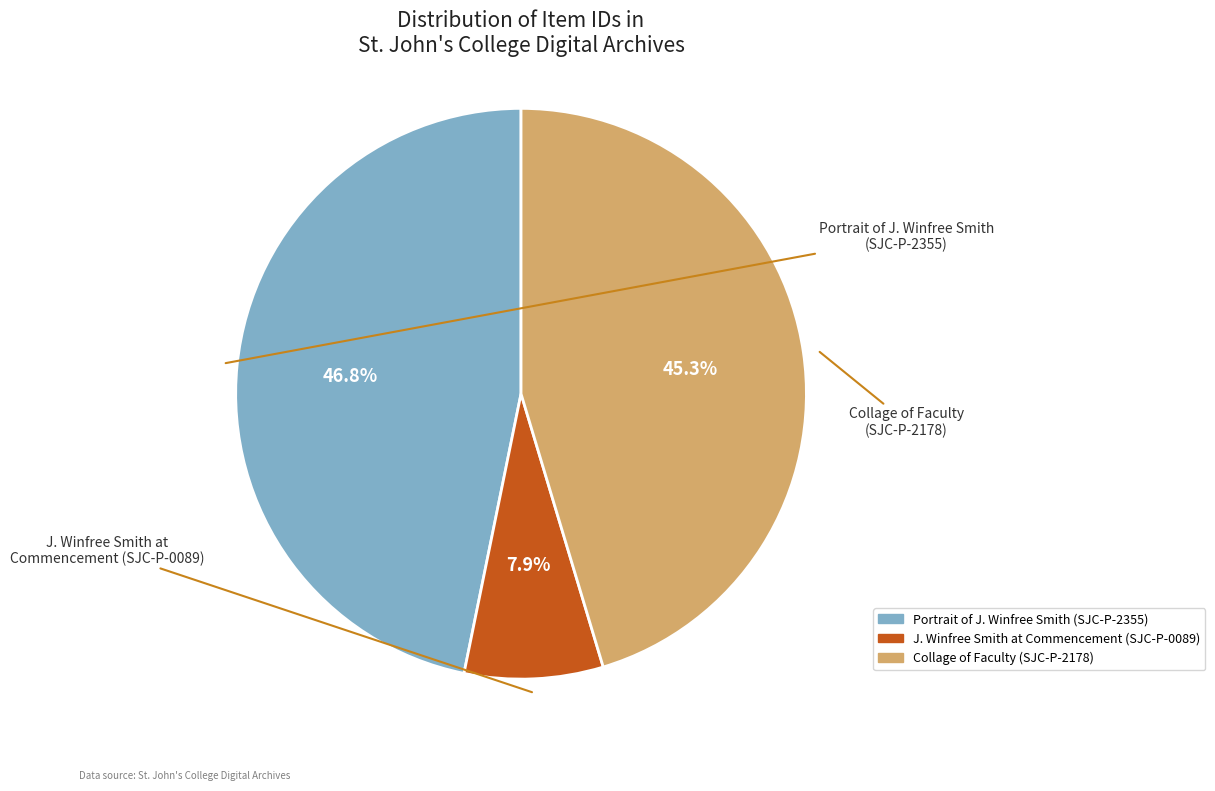

How many slices are in this pie chart?

3